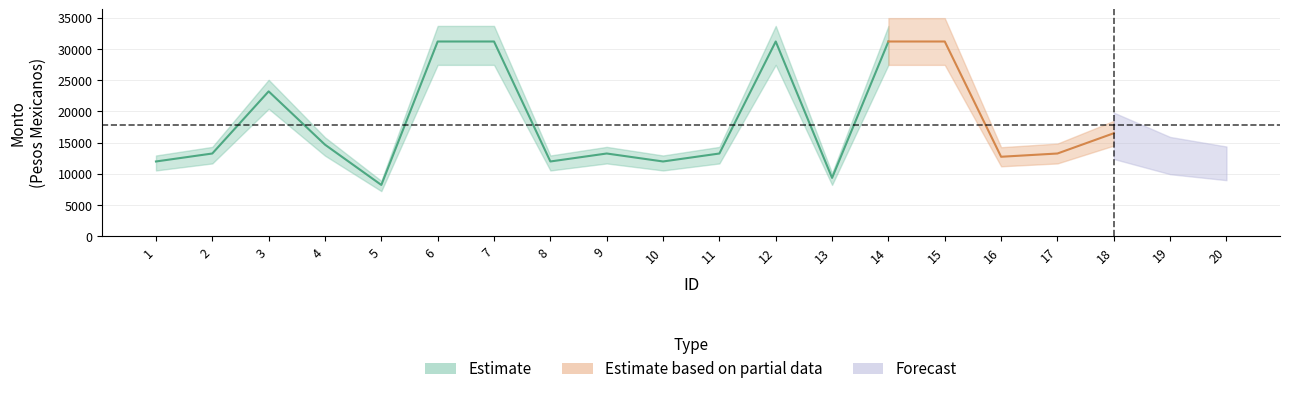

Which has a higher value, 8 or 2?

2